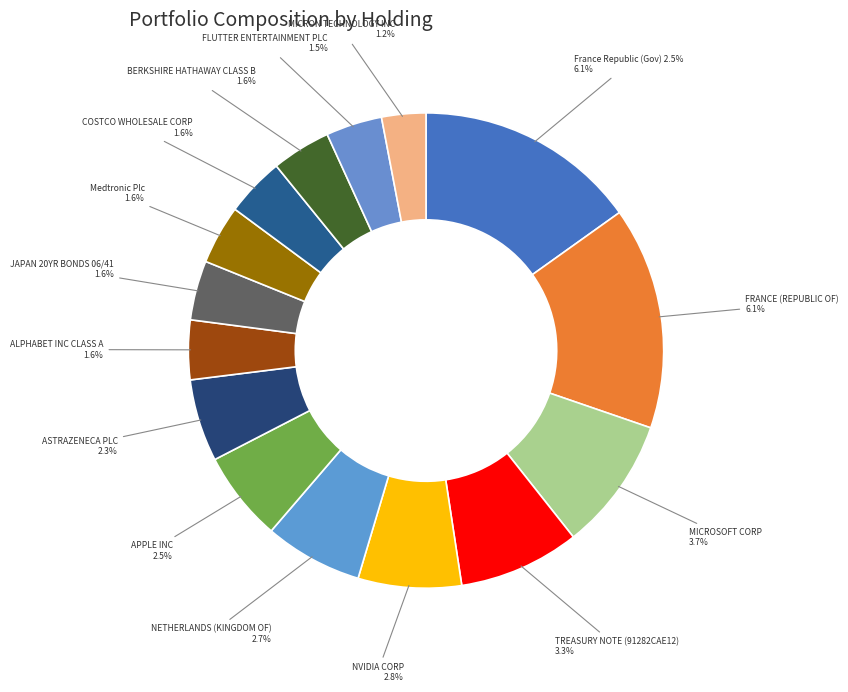

Is there a majority slice in this chart?

No